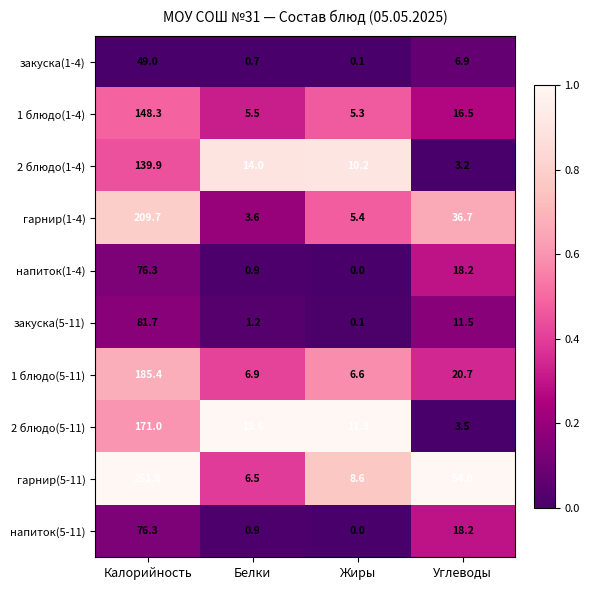

What is the spread (max minus min) of values at Калорийность?

202.6